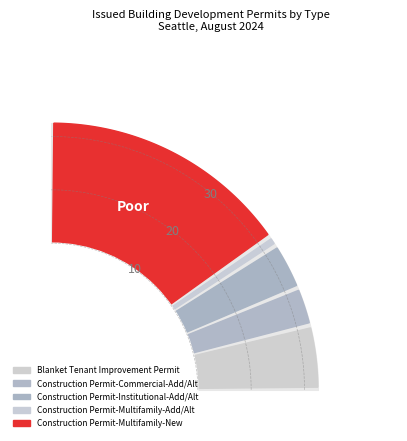

What percentage is the Construction Permit-Commercial-Add/Alt slice, to the nearest percent?

9%